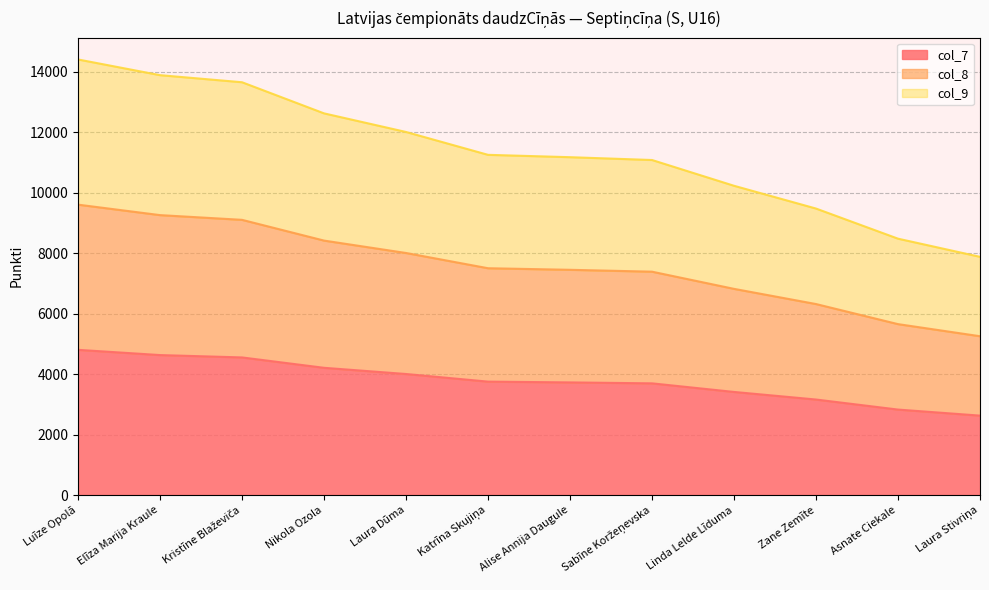

The col_9 series shows 8475 at Asnate Ciekale. True or false?

True